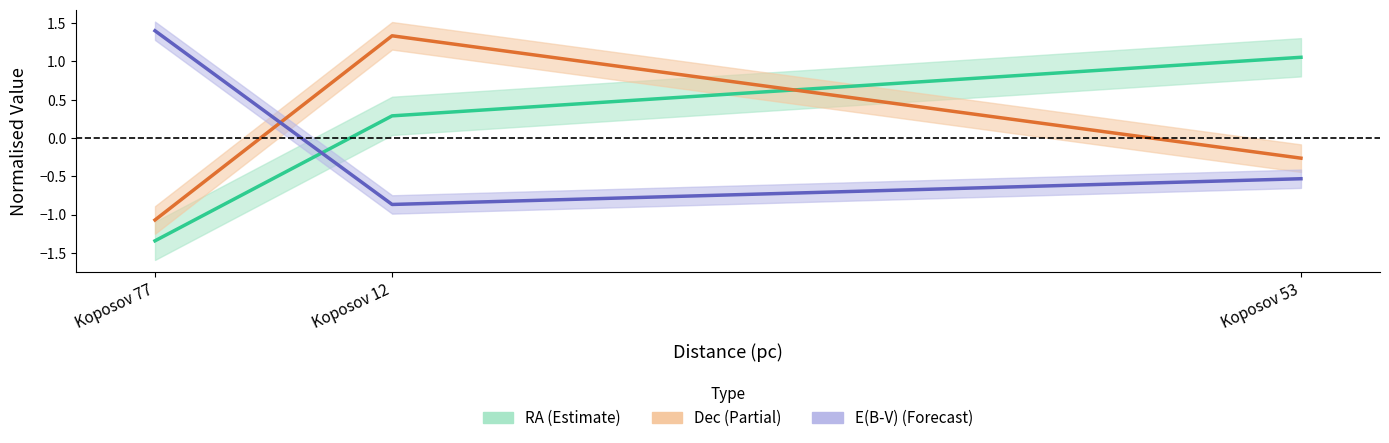

Where does the ebv (centre) series first go above 0?

Koposov 77